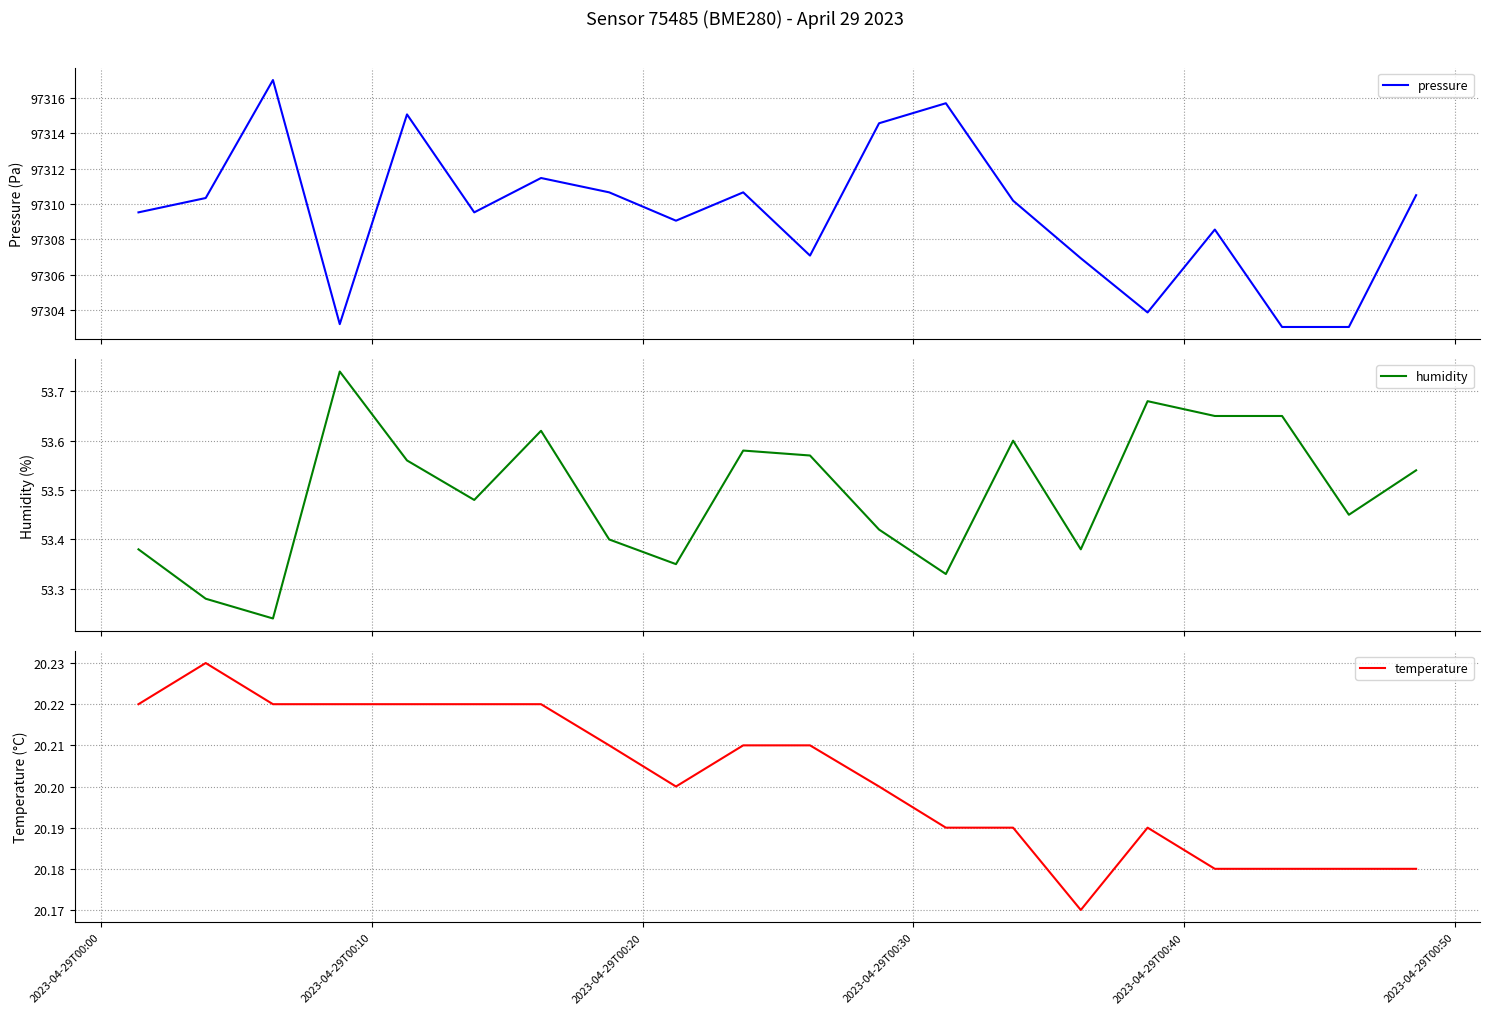

True or false: pressure and temperature intersect in this chart.

False